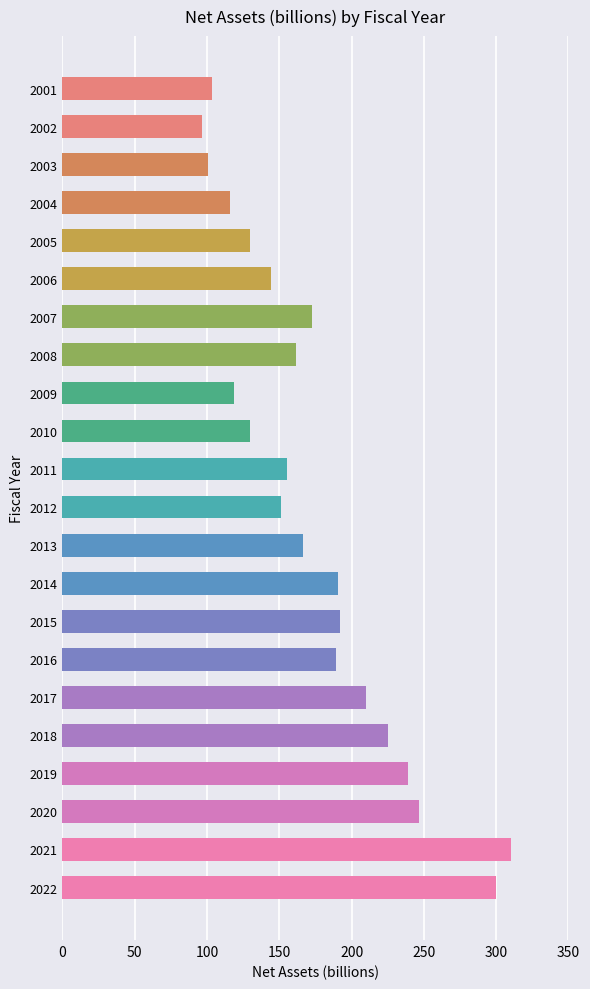

What is the change in value from 2005 to 2020?

+117.5